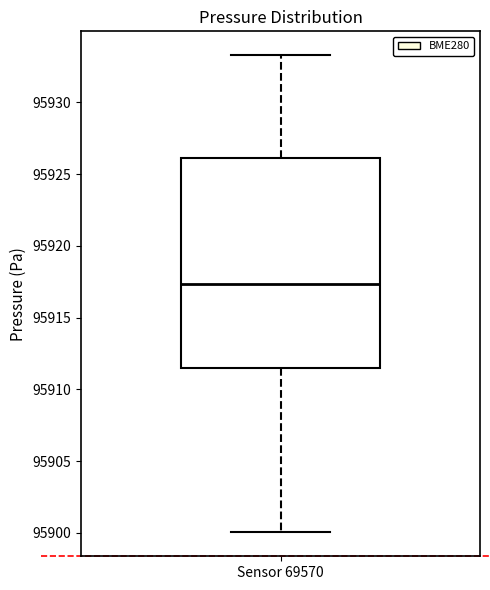

Read this box plot against the y-axis: the position of the median line, the range covered by the box, and the ends of both whiskers. The values are not printed on the chart, so give them approximately, as read against the axis.

median 95917.5, box 95911.5 to 95926.0, whiskers 95900.0 to 95933.5